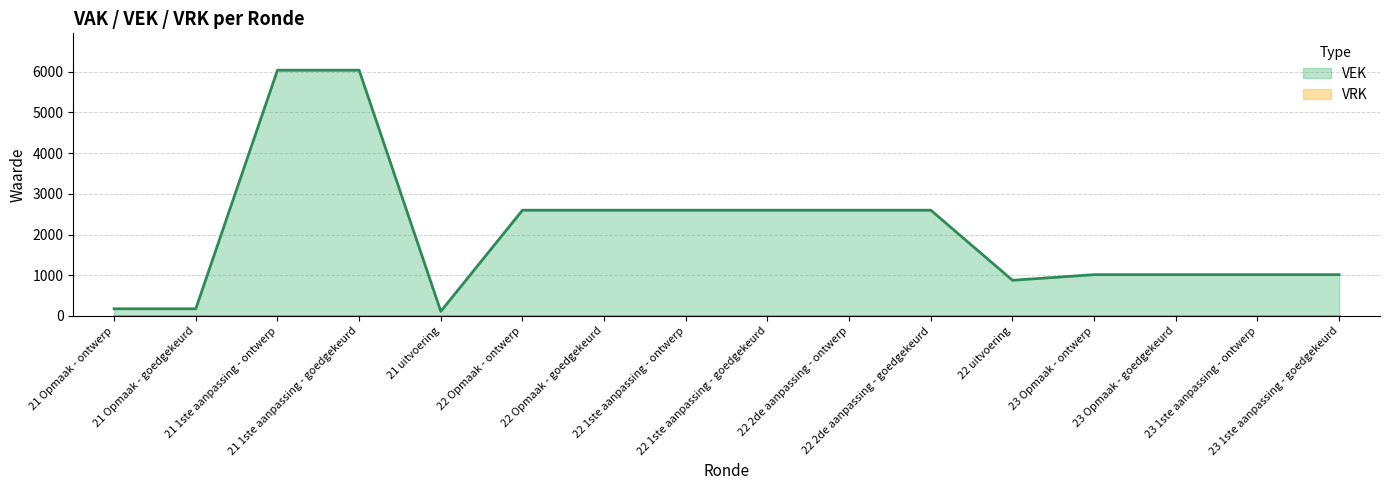

What is the value of the 1st point from the left?

176